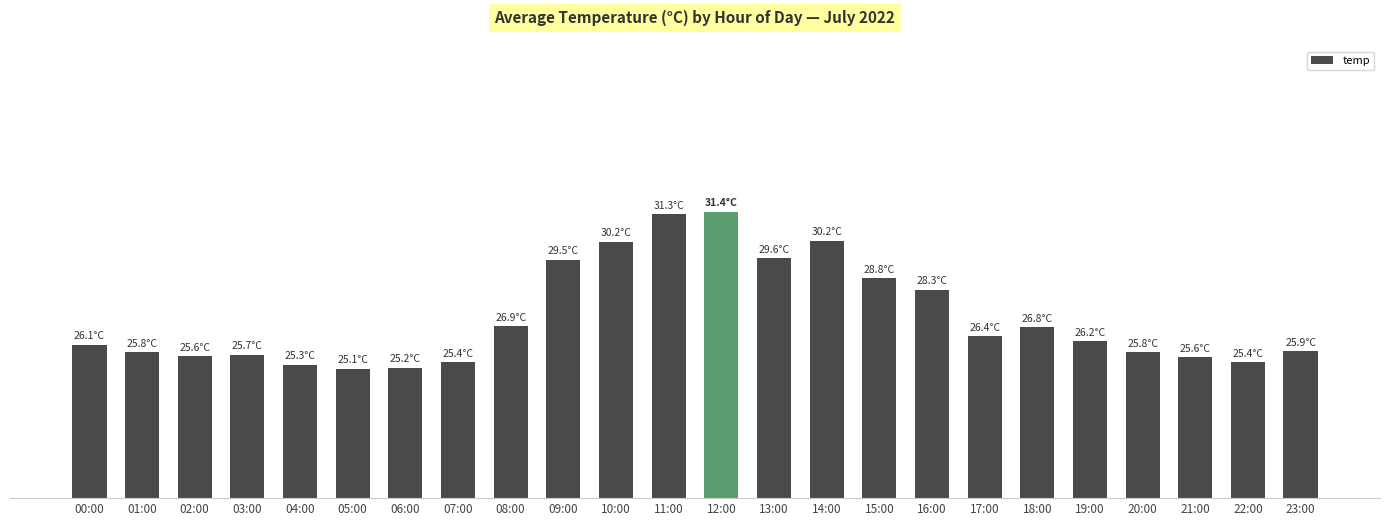

What is the value of the 14th bar from the left?

29.6